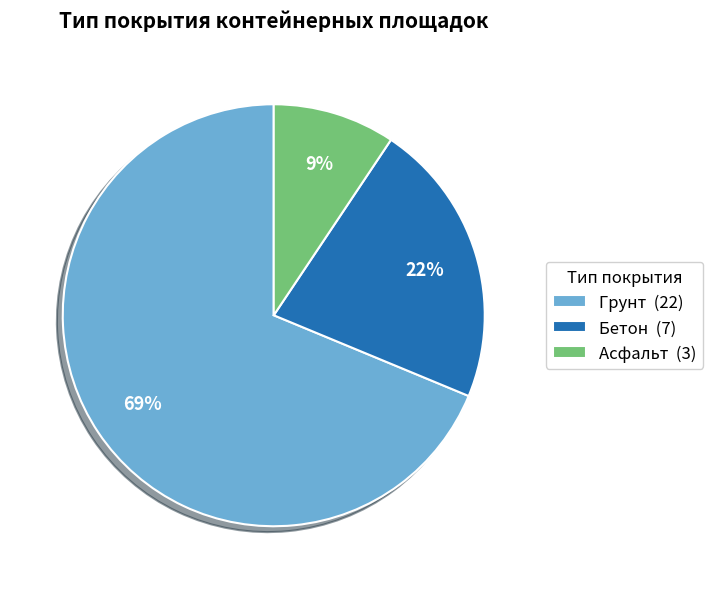

The Асфальт slice represents 9% of the pie. True or false?

True